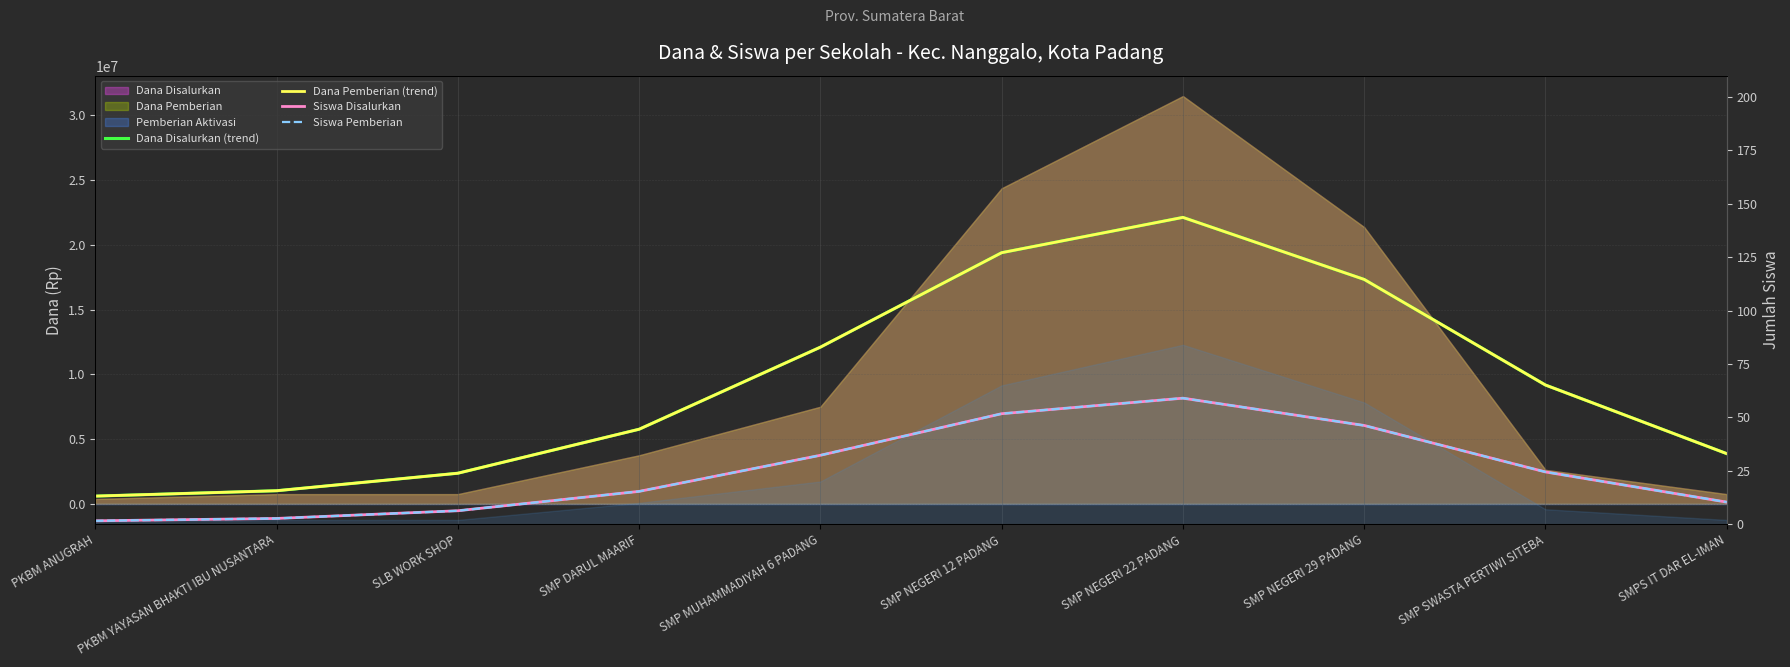

True or false: Dana Pemberian (trend) and Siswa Disalurkan intersect in this chart.

False